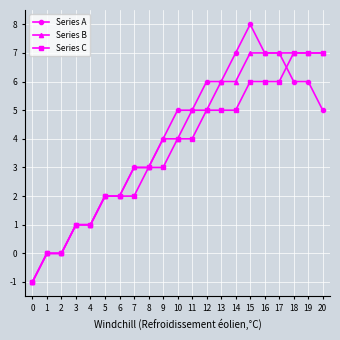

What is the average value of the Series C series?

4